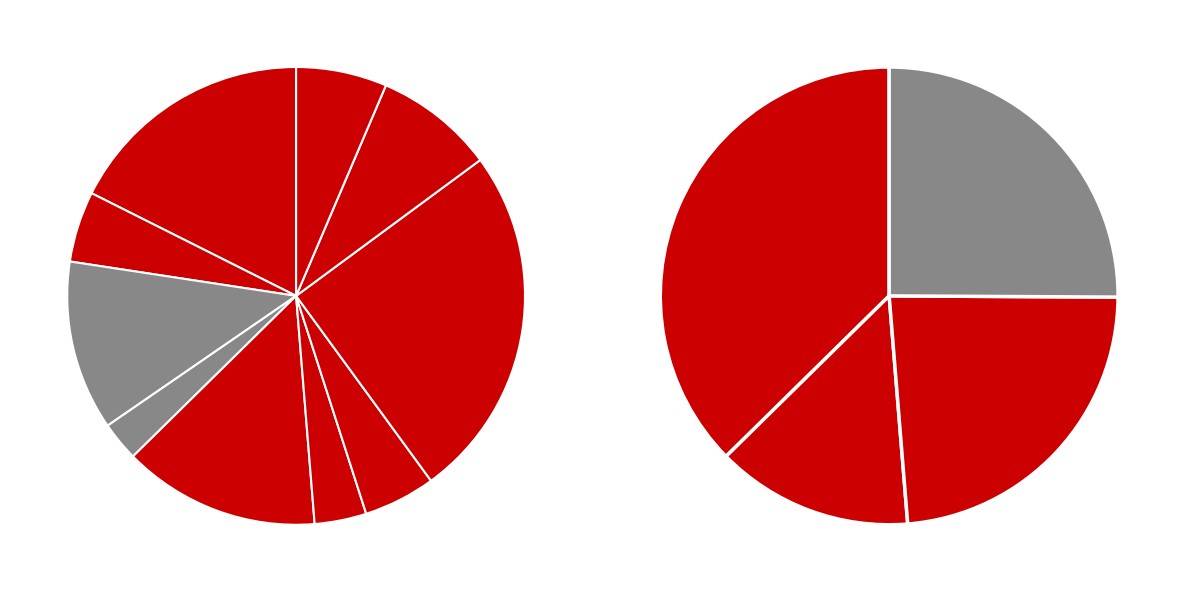

How many segments does this pie chart have?

10